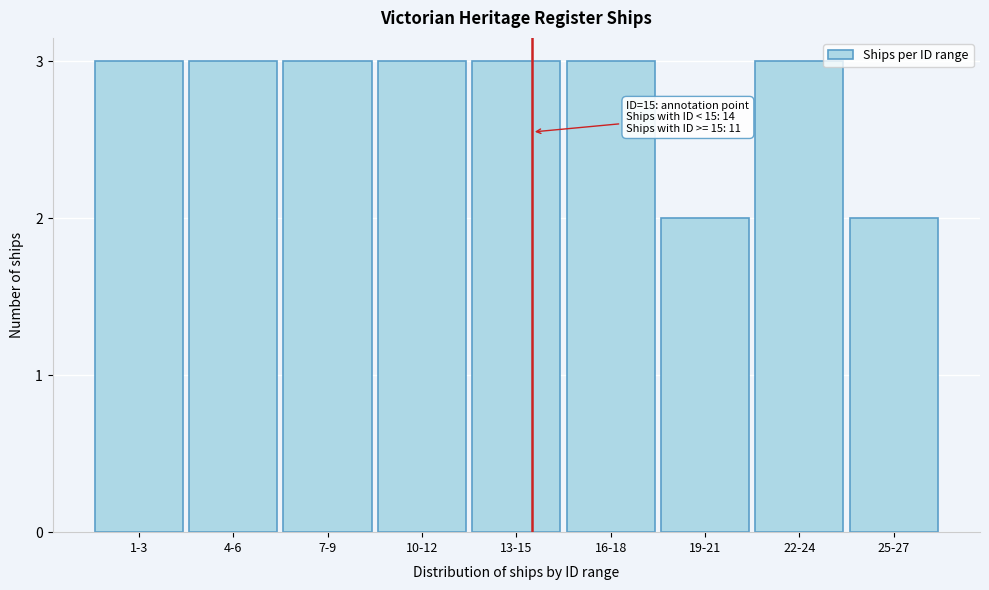

Reading left to right, list all the values displayed in this chart.

3	3	3	3	3	3	2	3	2